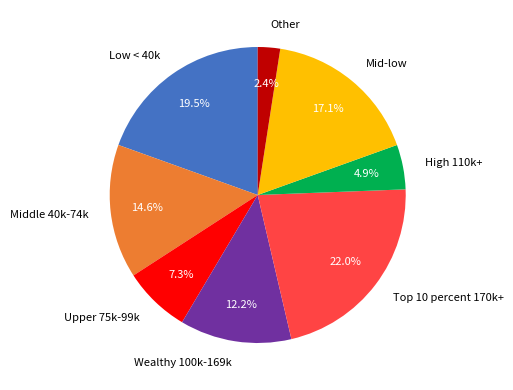

To the nearest percent, what is the difference between the largest and smallest slice percentages?

20%